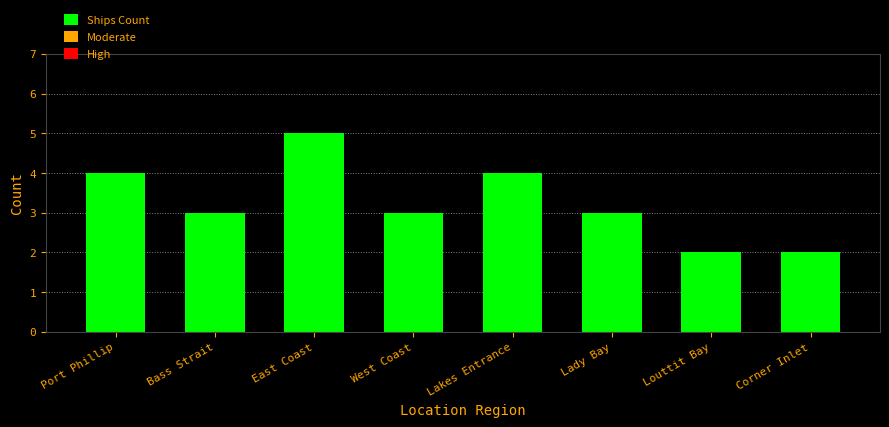

What is the difference between the maximum and second lowest values?

3